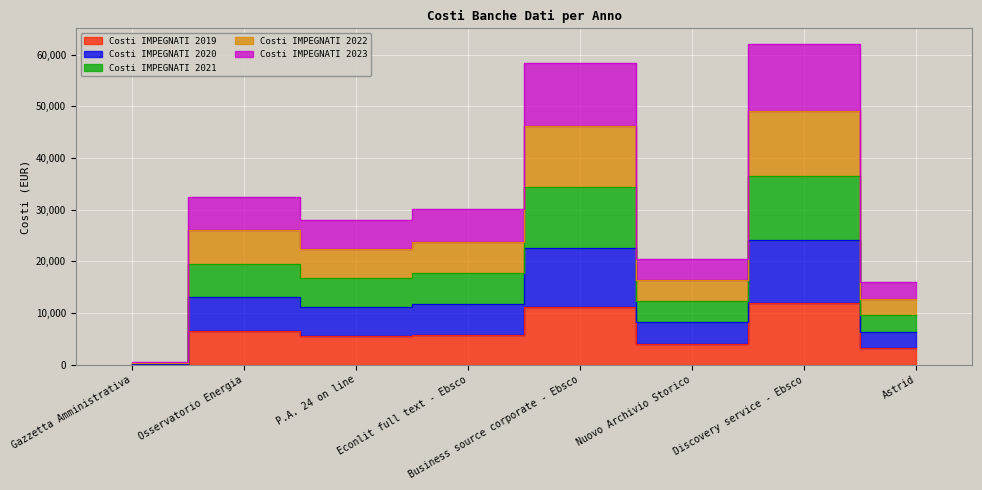

How many categories are shown in the chart?

8